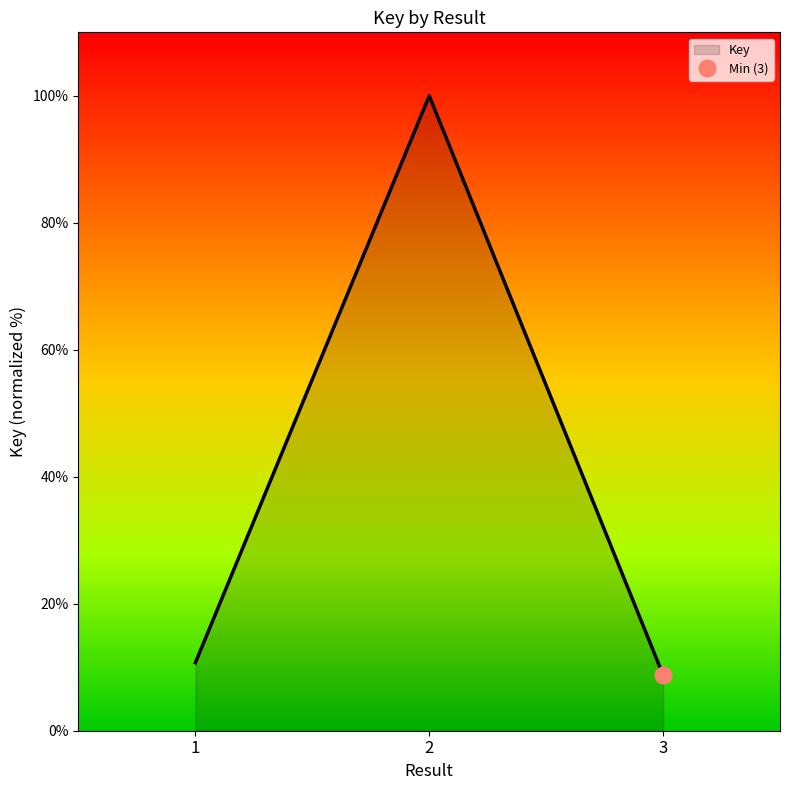

Which has a higher value, 3 or 2?

2